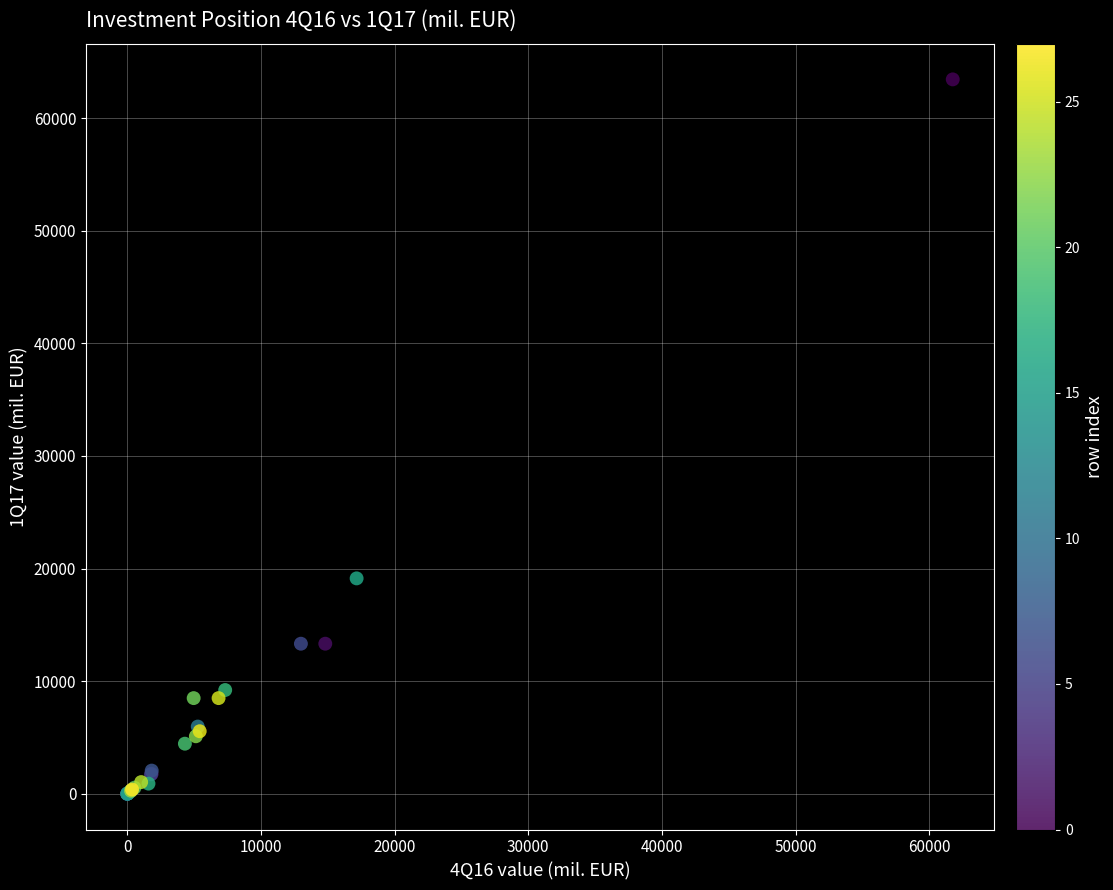

What Y value in the scatter plot is closest to 31721?

19130.5